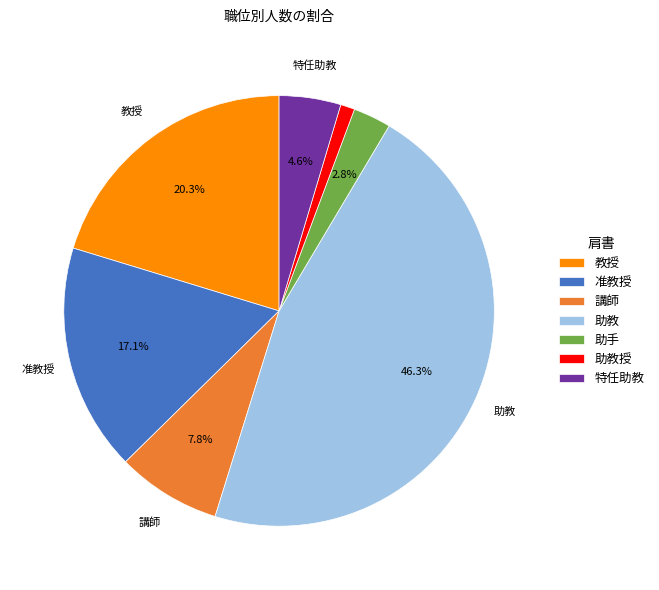

Between 准教授 and 教授, which is larger?

教授